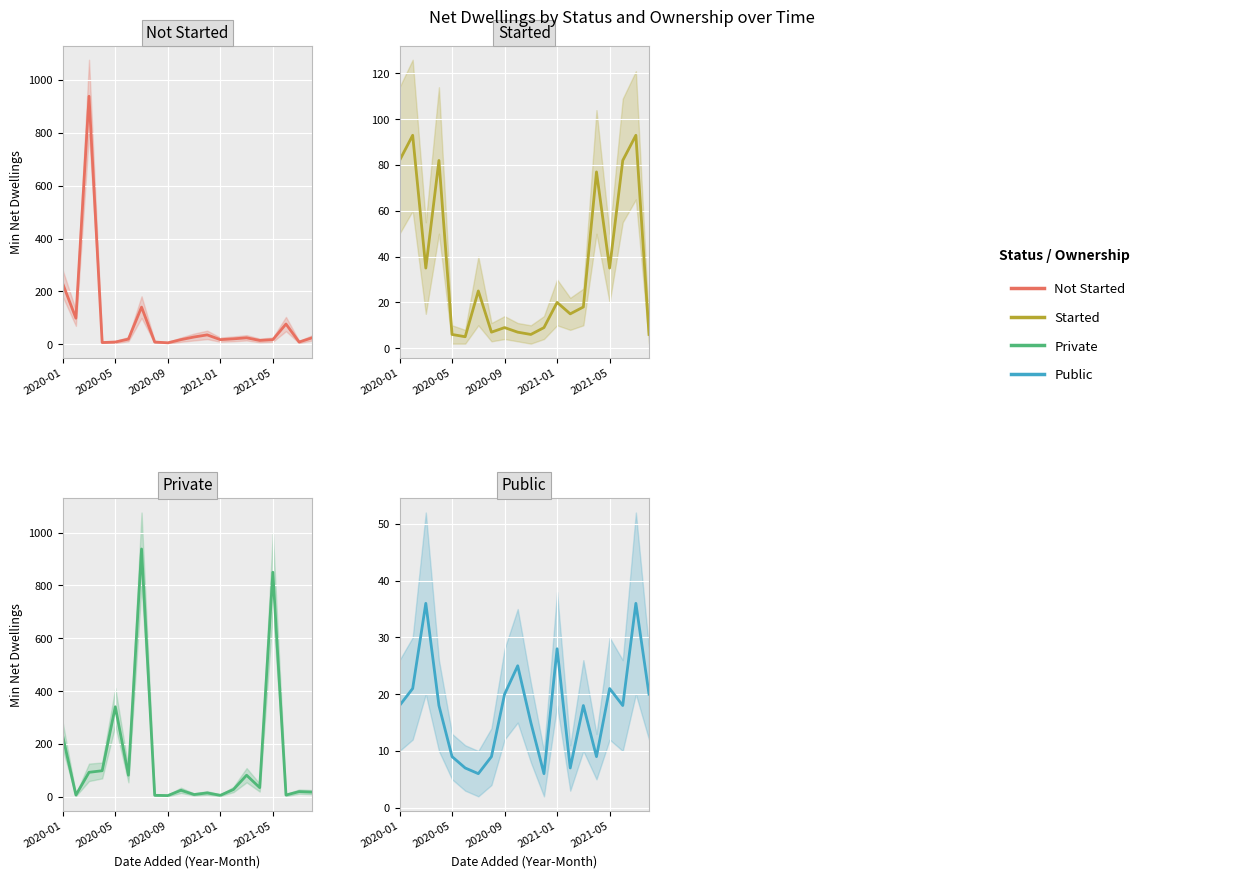

Which series ends up on top after the final intersection of Public and Private?

Public